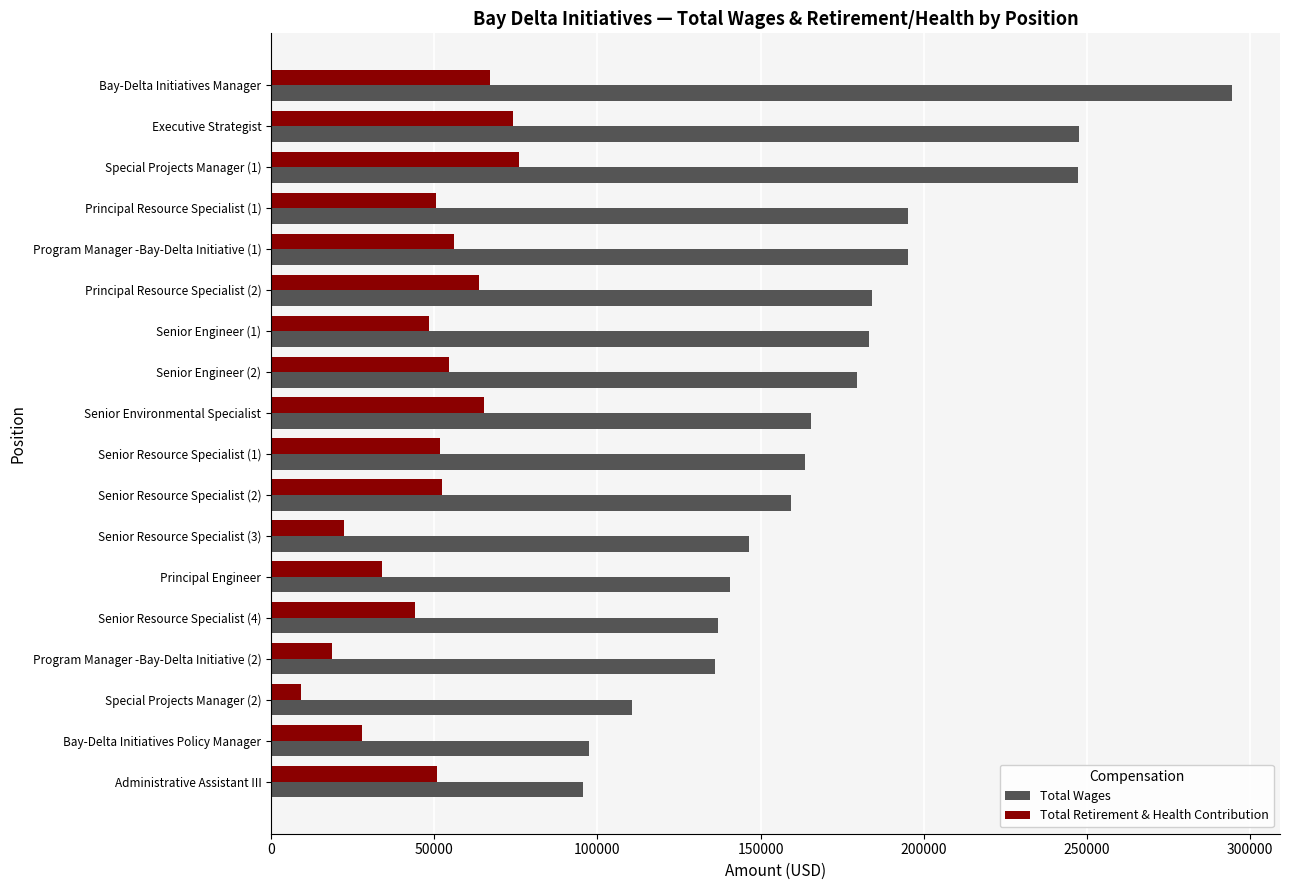

At which label is Total Retirement & Health Contribution closest to 42594?

Senior Resource Specialist (4)